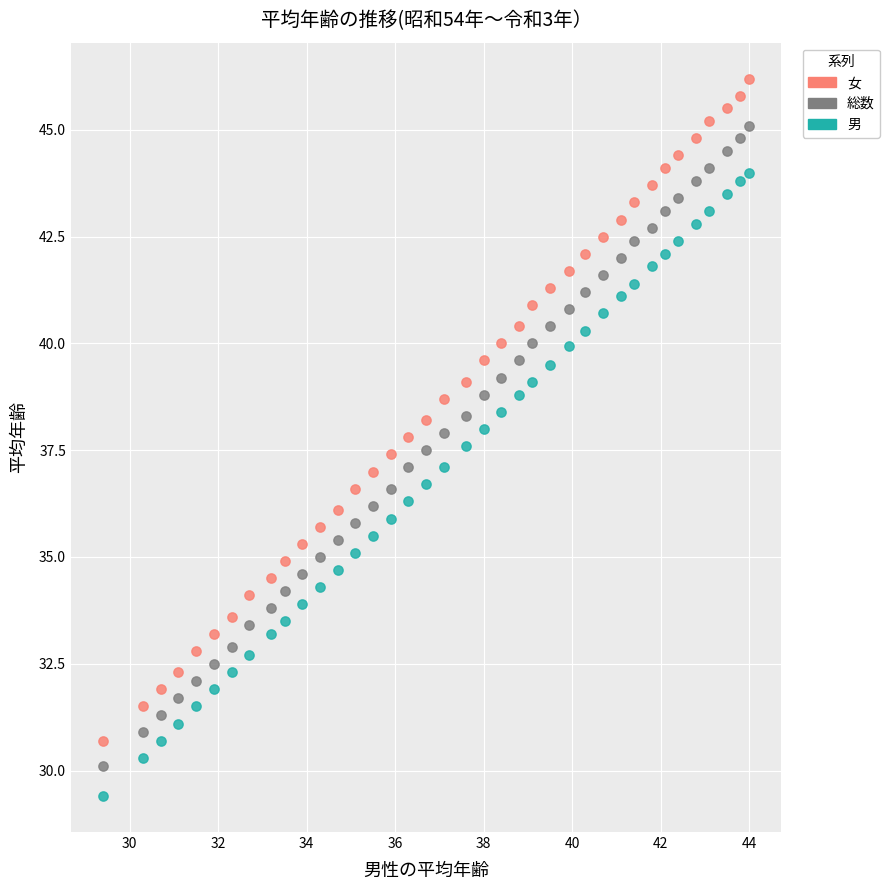

Across all data points, what is the range of Y values (max minus min)?

16.8